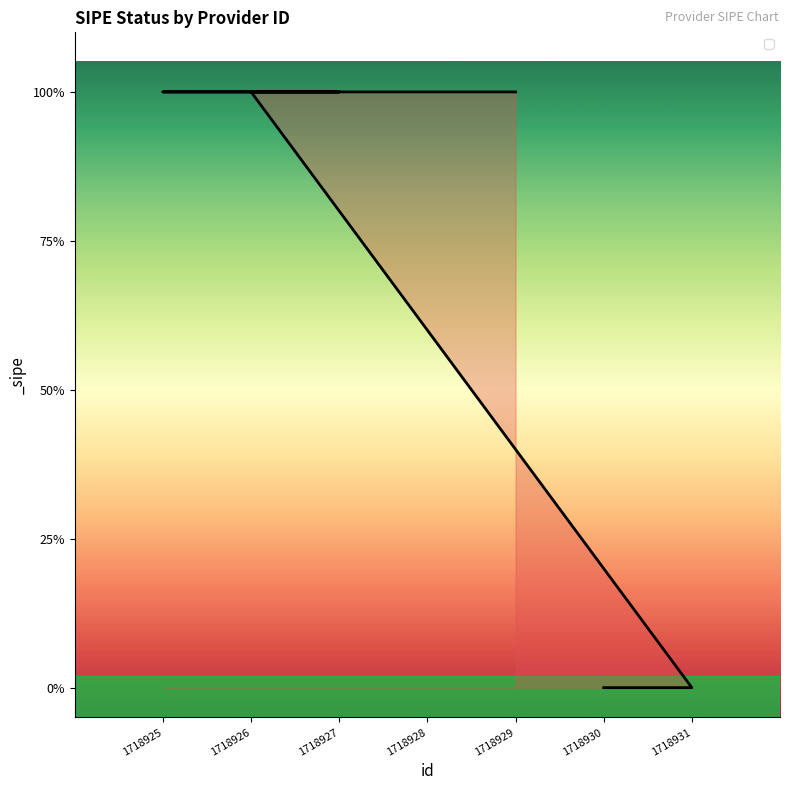

What is the sum of all values?

5